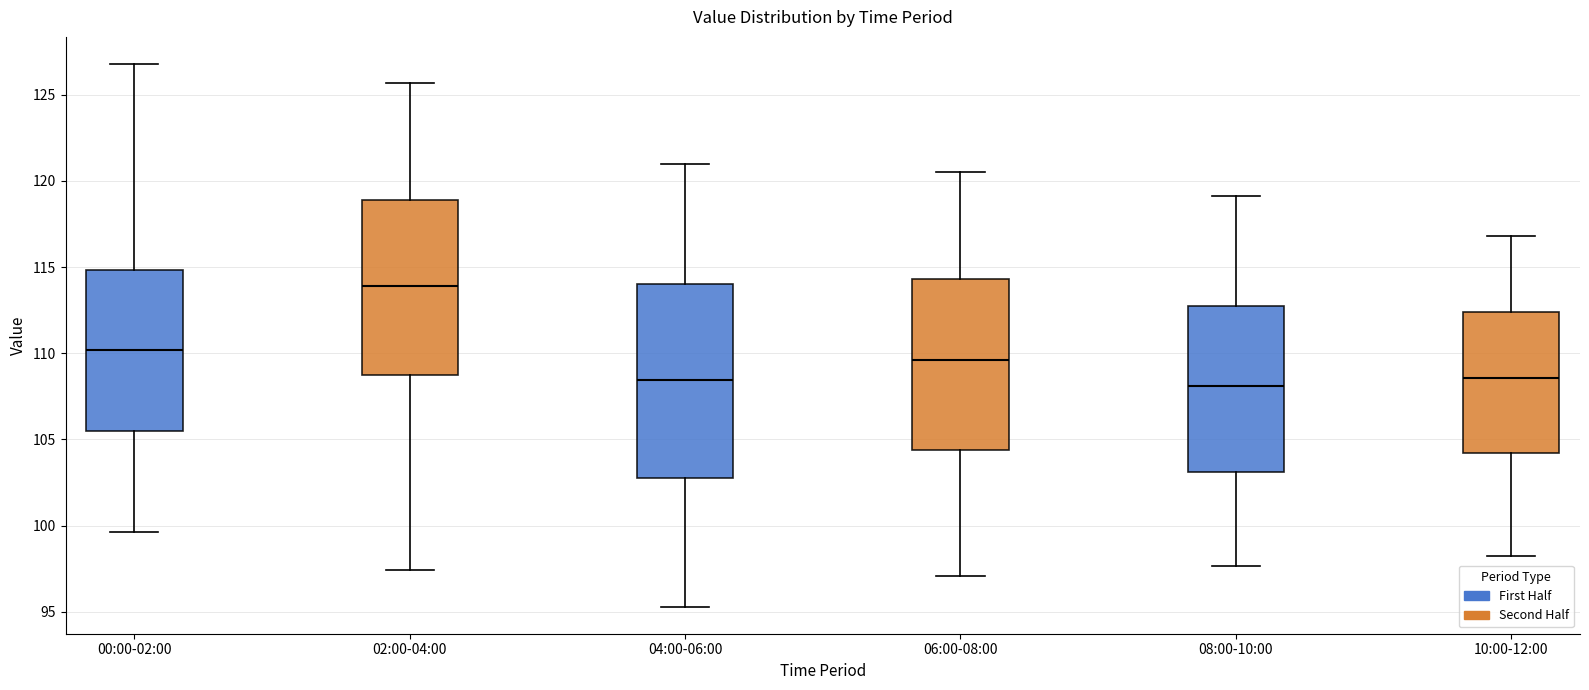

Reading left to right, read every box against the y-axis: the position of its median line, the range the box covers, and the ends of its whiskers. The values are not printed on the chart, so give them approximately, as read against the axis.

00:00-02:00: median 110.0, box 105.5 to 115.0, whiskers 99.5 to 127.0
02:00-04:00: median 114.0, box 108.5 to 119.0, whiskers 97.5 to 125.5
04:00-06:00: median 108.5, box 103.0 to 114.0, whiskers 95.5 to 121.0
06:00-08:00: median 109.5, box 104.5 to 114.5, whiskers 97.0 to 120.5
08:00-10:00: median 108.0, box 103.0 to 112.5, whiskers 97.5 to 119.0
10:00-12:00: median 108.5, box 104.0 to 112.5, whiskers 98.5 to 117.0